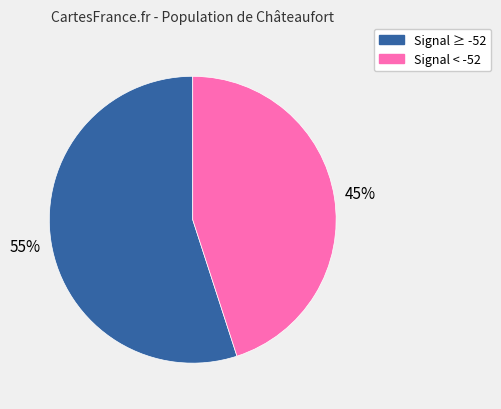

To the nearest percent, what is the average slice percentage?

50%